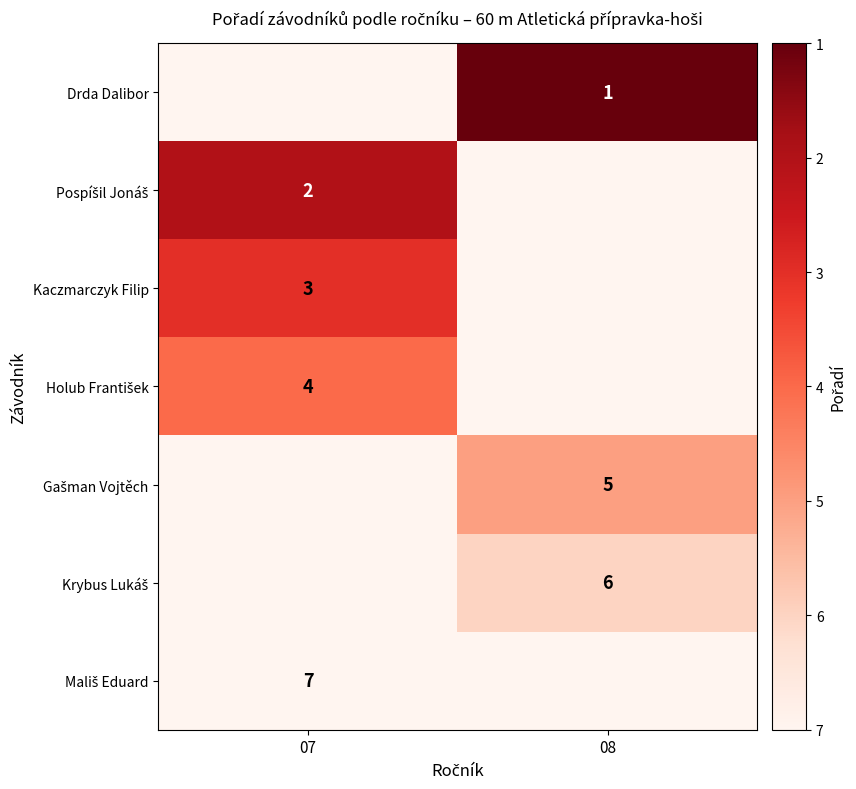

Count the number of data series in this chart.

7